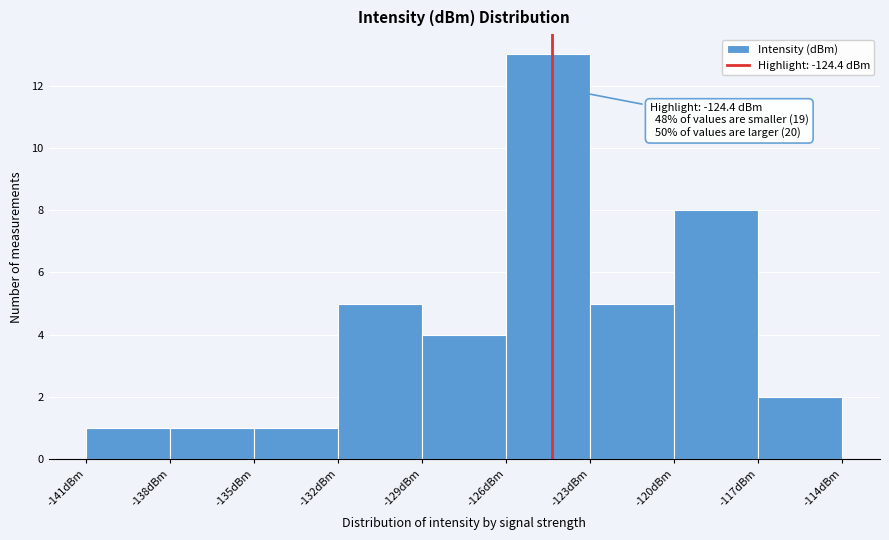

Over which range of the x-axis is the bar tallest?

-126 to -123